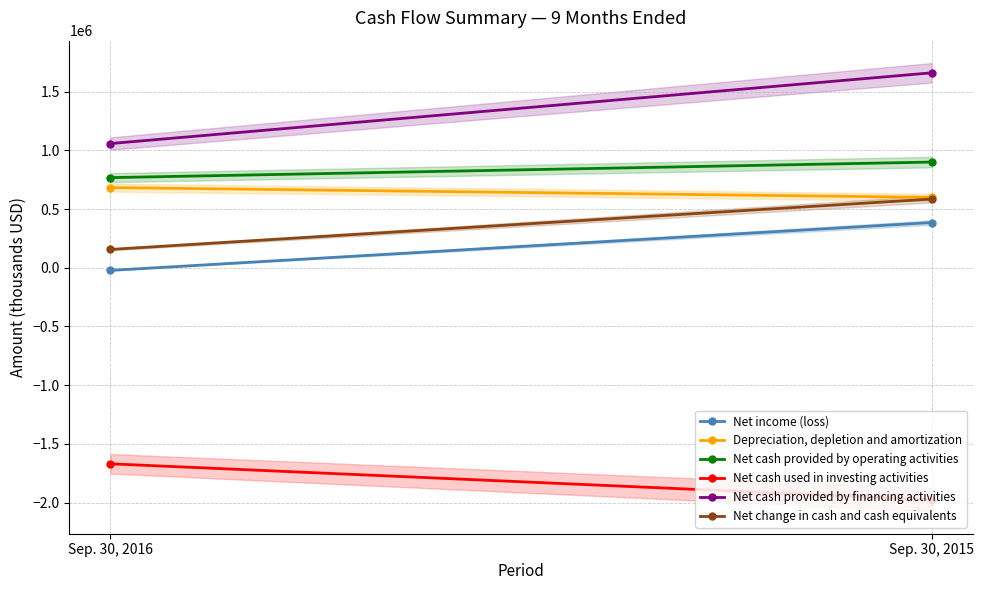

What is the difference between the maximum and minimum values in the Net cash used in investing activities series?

305743